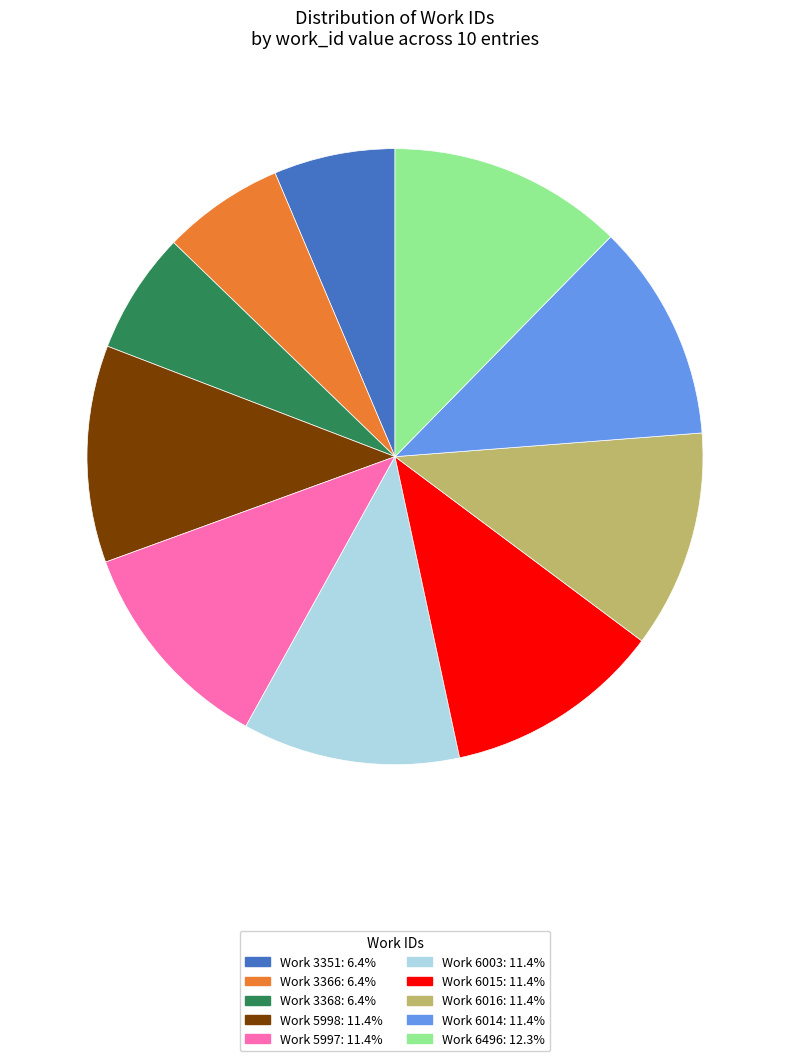

The Work 6003 slice represents 20% of the pie. True or false?

False